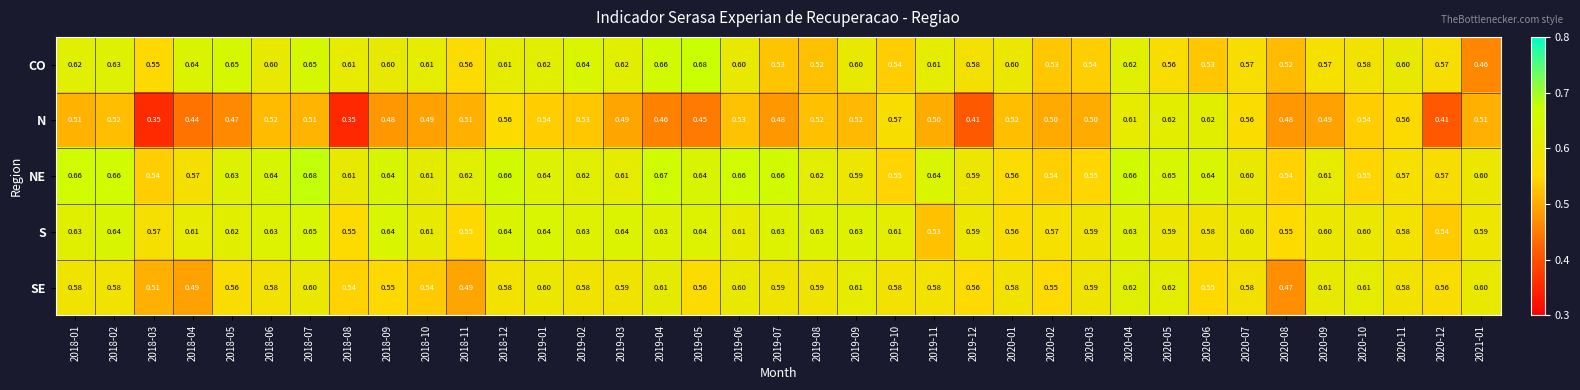

Which series changed the most between 2018-03 and 2020-09?

N